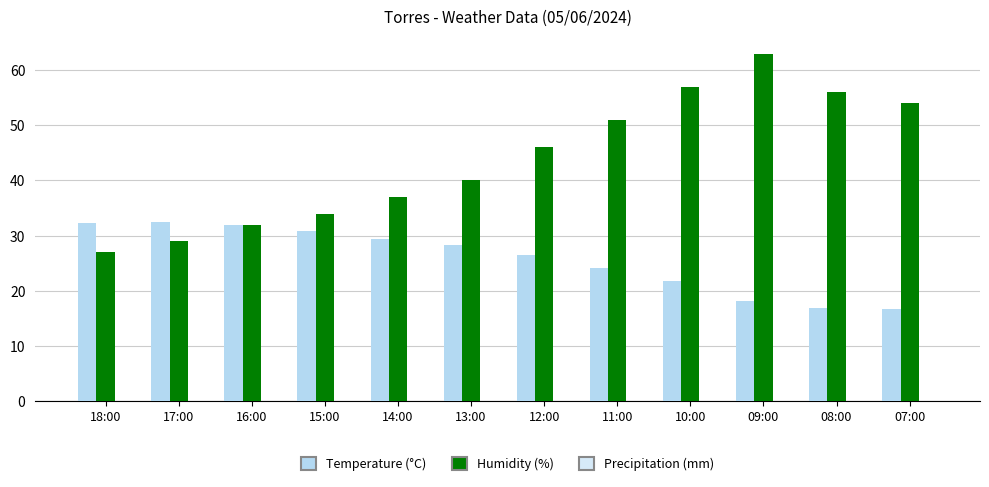

How many bars are there in each group?

2